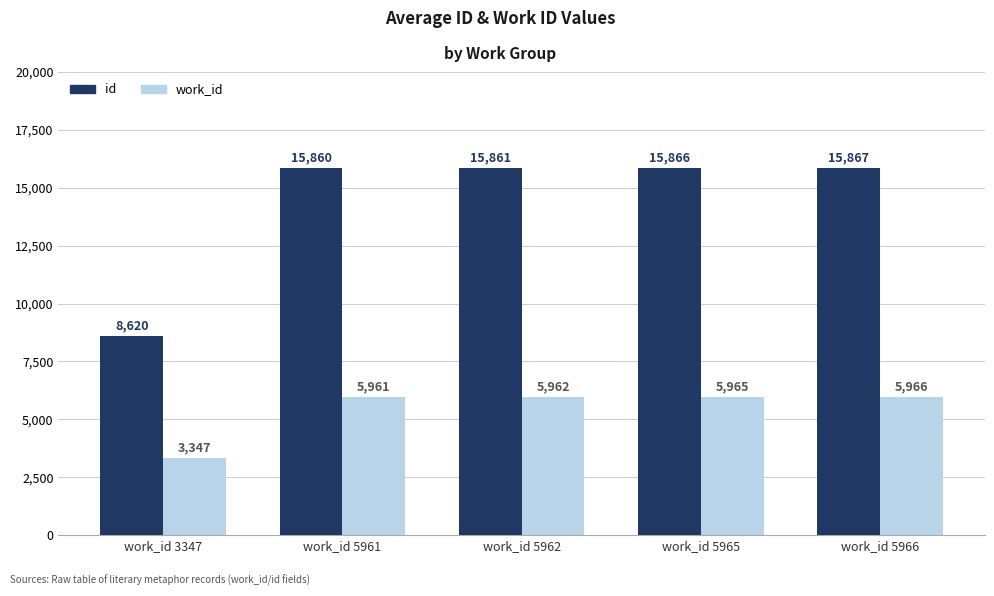

What is the total value across all series at work_id 5965?

21831